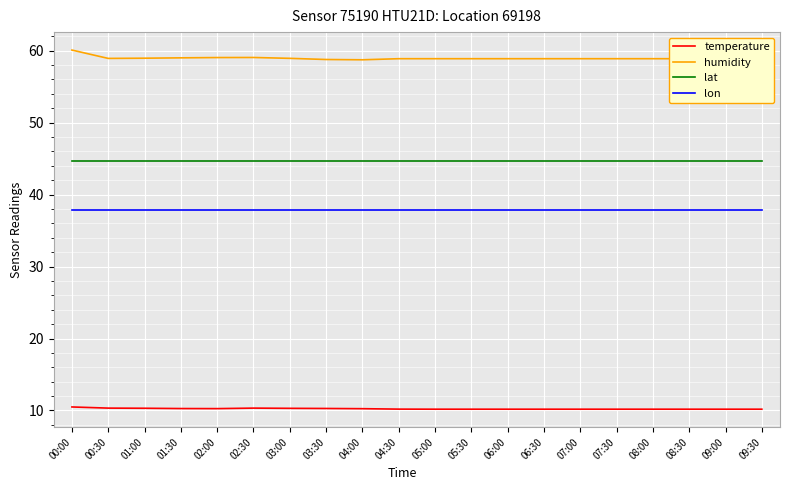

True or false: humidity and temperature intersect in this chart.

False